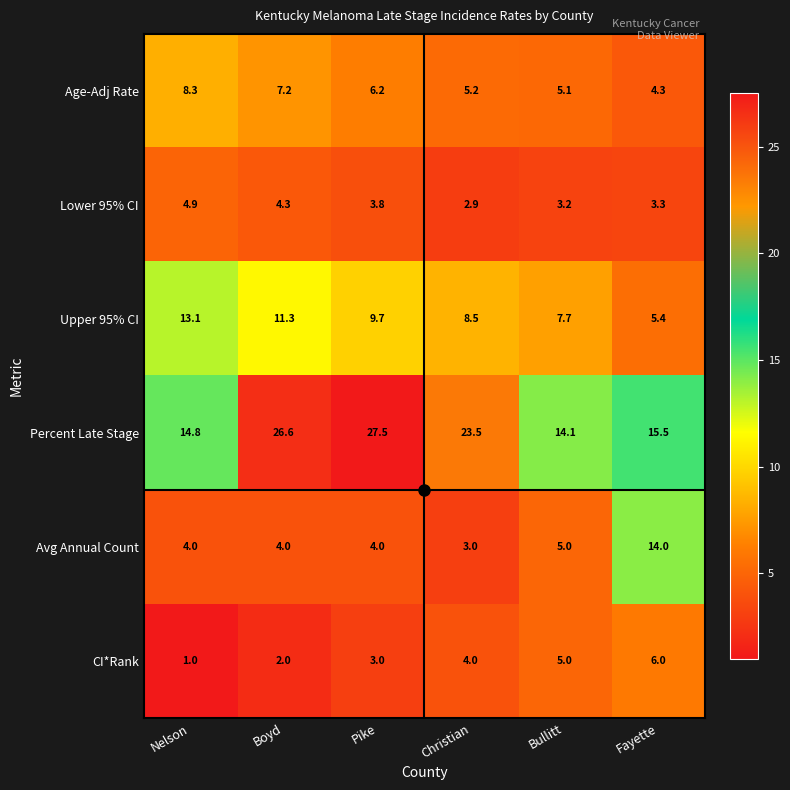

What is the difference between the maximum and second lowest values in the Lower 95% CI series?

1.7